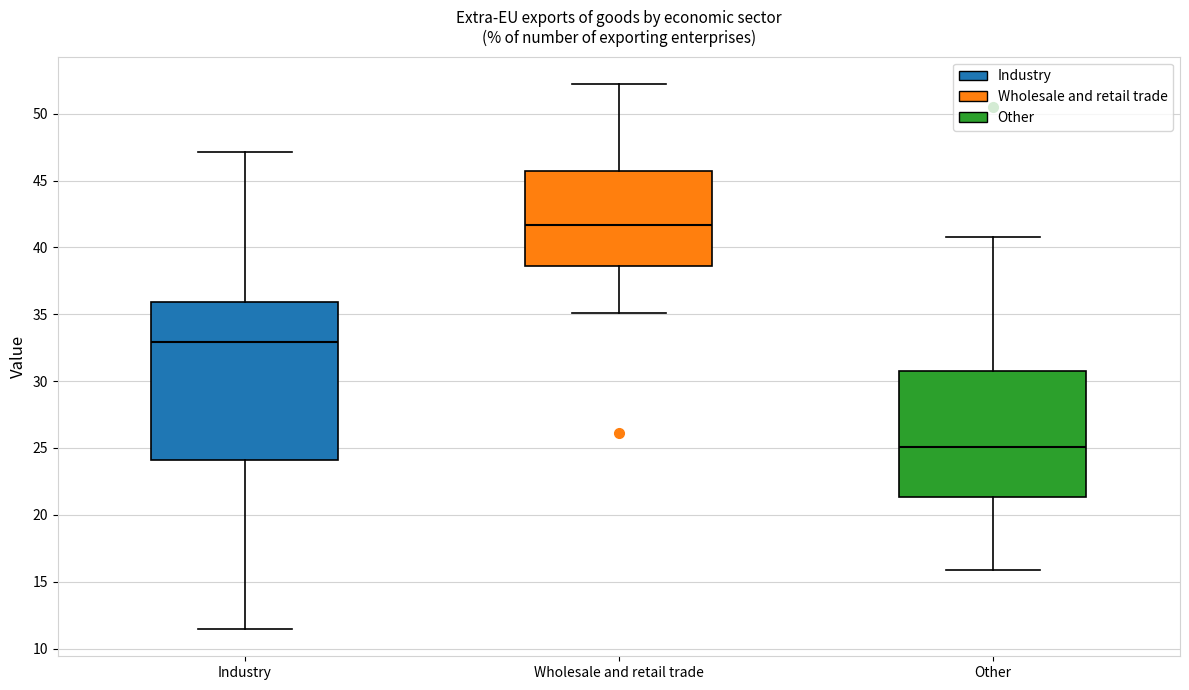

Where does the median line of the box for Industry sit on the y-axis? The values are not printed on the chart, so give them approximately, as read against the axis.

33.0